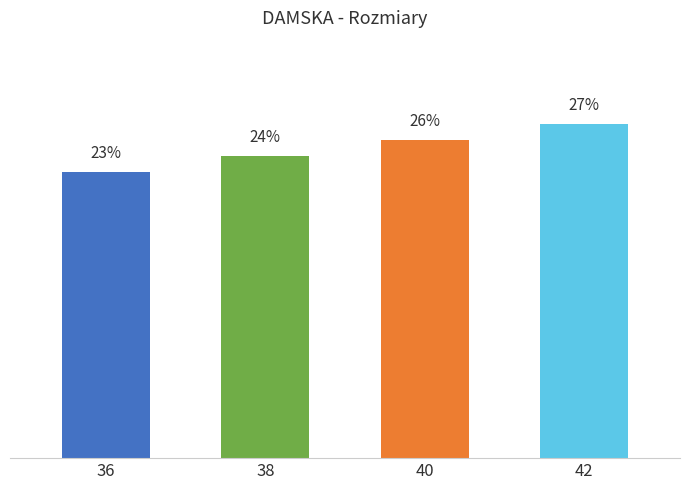

Rank the categories by value from highest to lowest.

42, 40, 38, 36